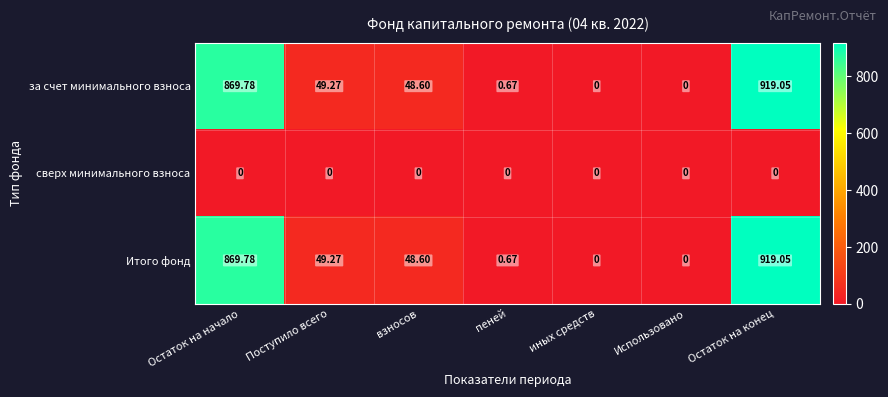

At which label does Итого фонд reach its peak?

Остаток на конец